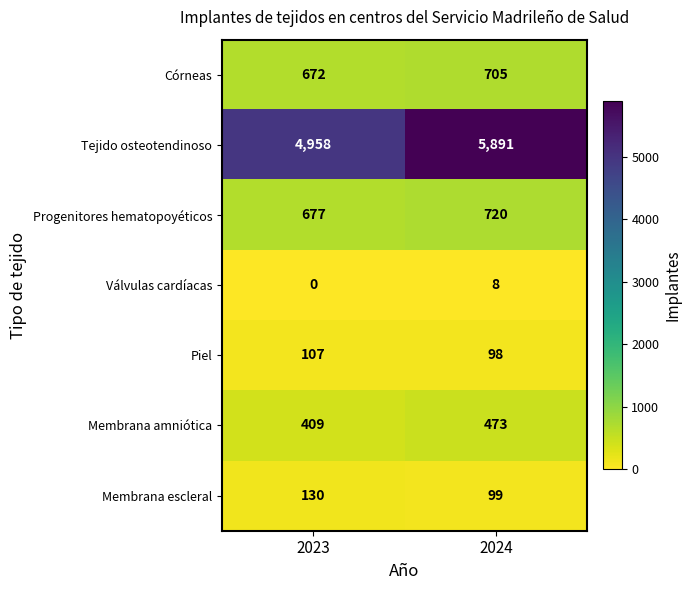

Rank the categories by Córneas value from lowest to highest.

2023, 2024